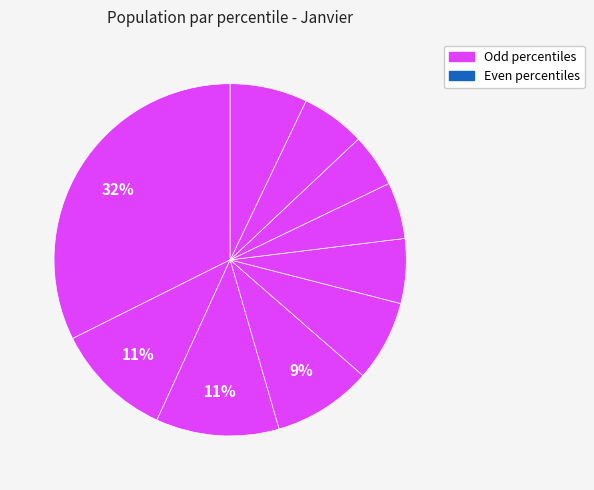

What is the smallest slice in the pie chart?

pct75